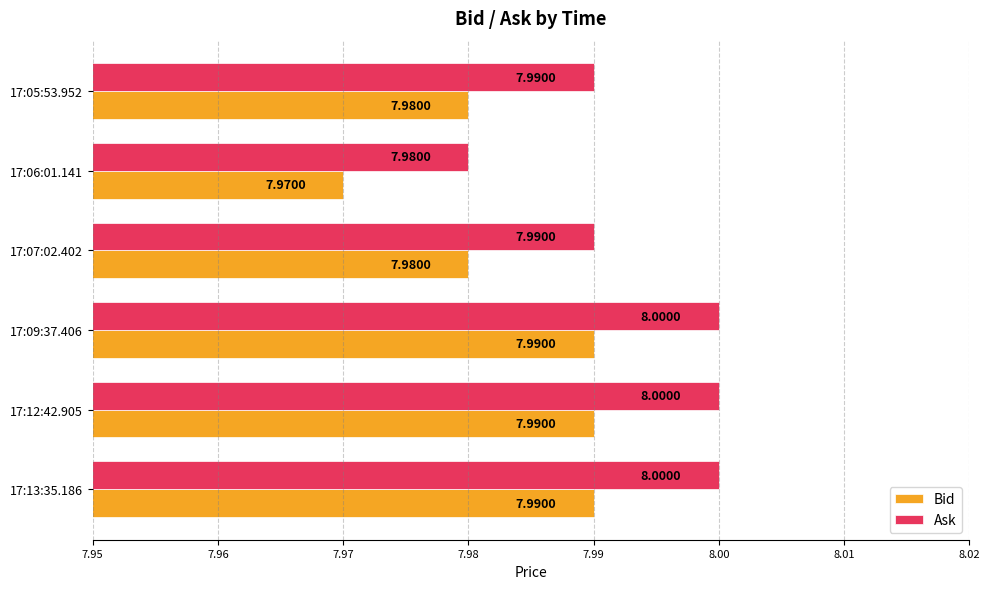

What is the average value of the Ask series?

8.0